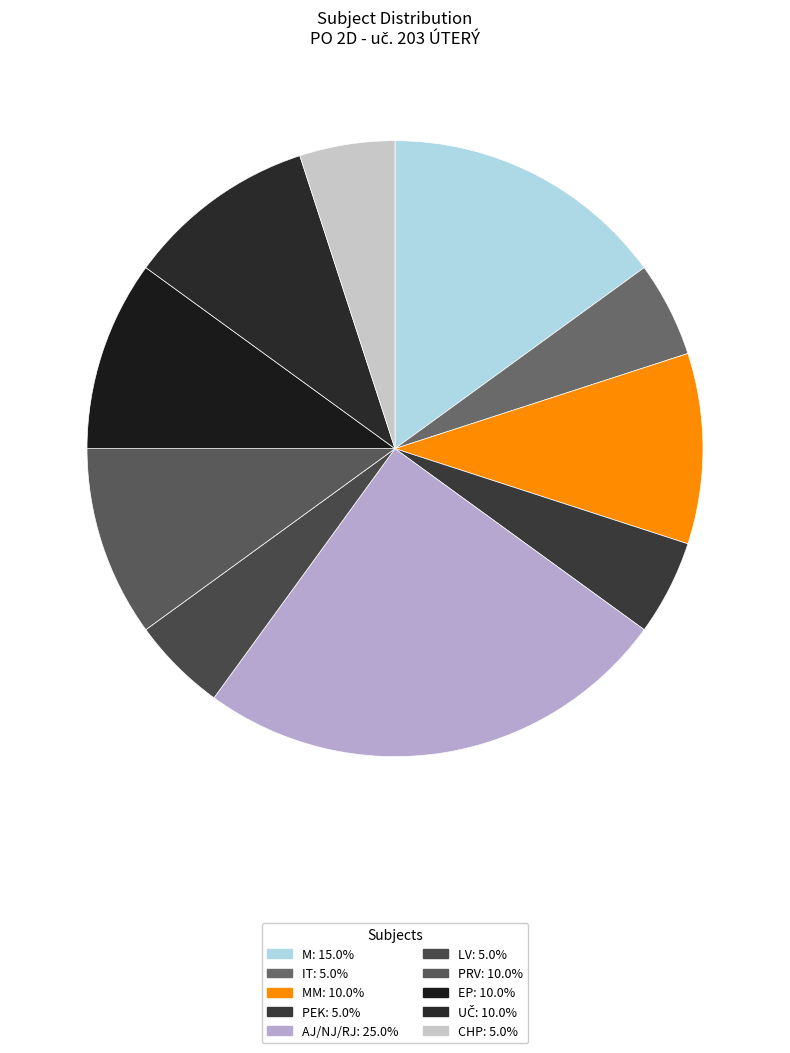

How many segments does this pie chart have?

10